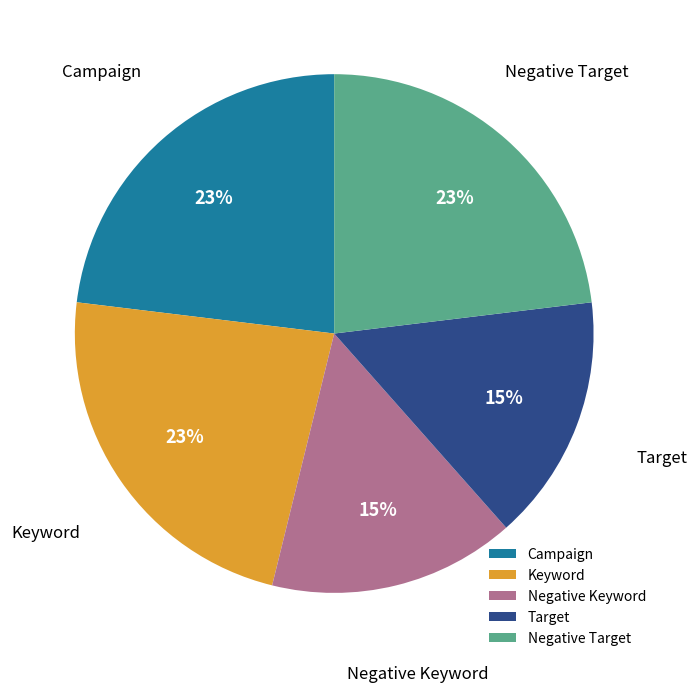

Count the number of slices in the pie.

5